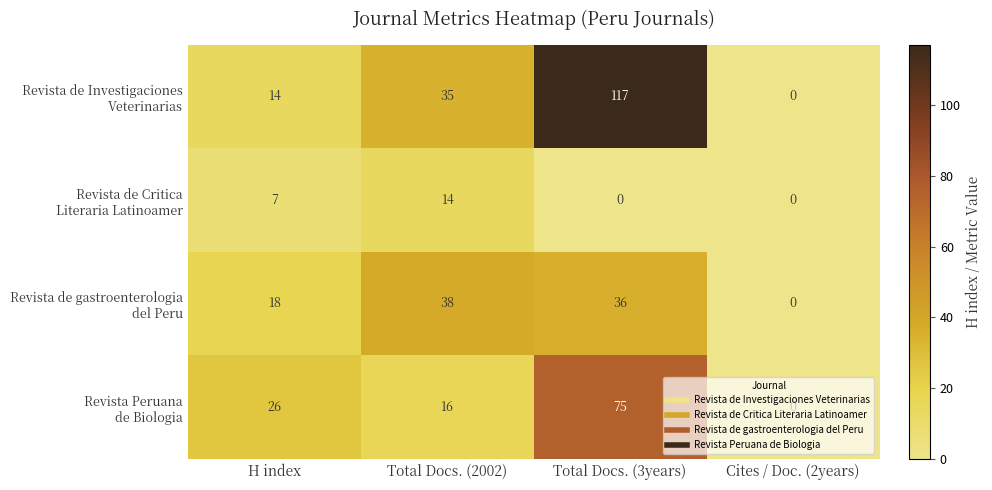

At which category is the sum across all series the highest?

Total Docs. (3years)